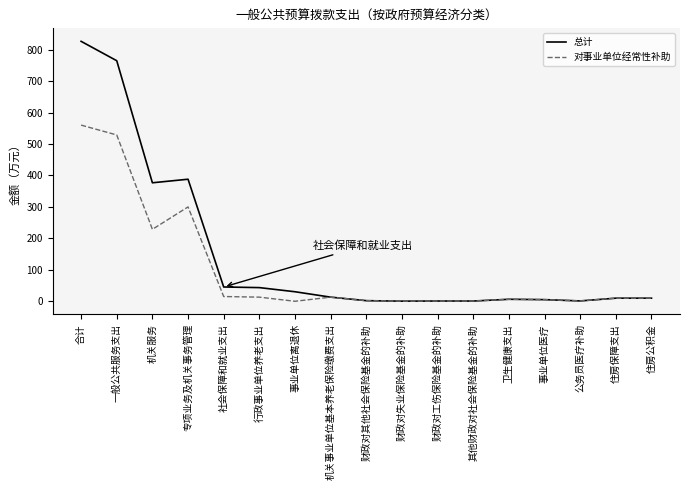

What value does the 总计 series have at 财政对失业保险基金的补助?

0.4